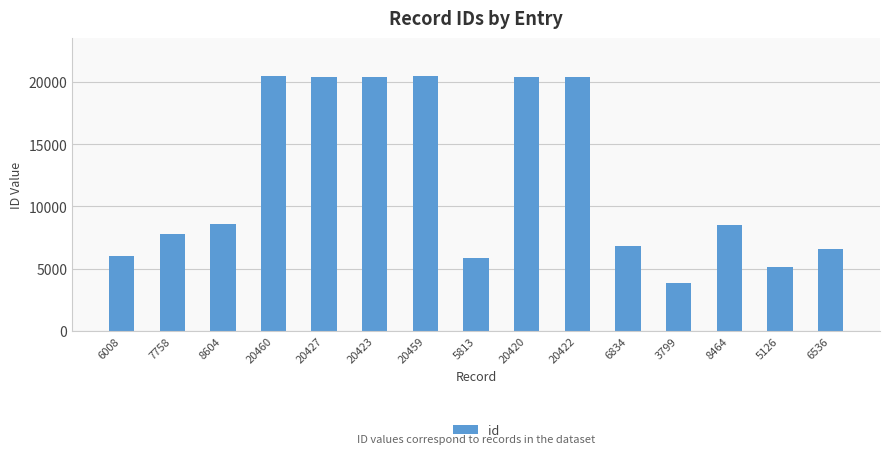

True or false: the data shows 7758 at 7758.

True